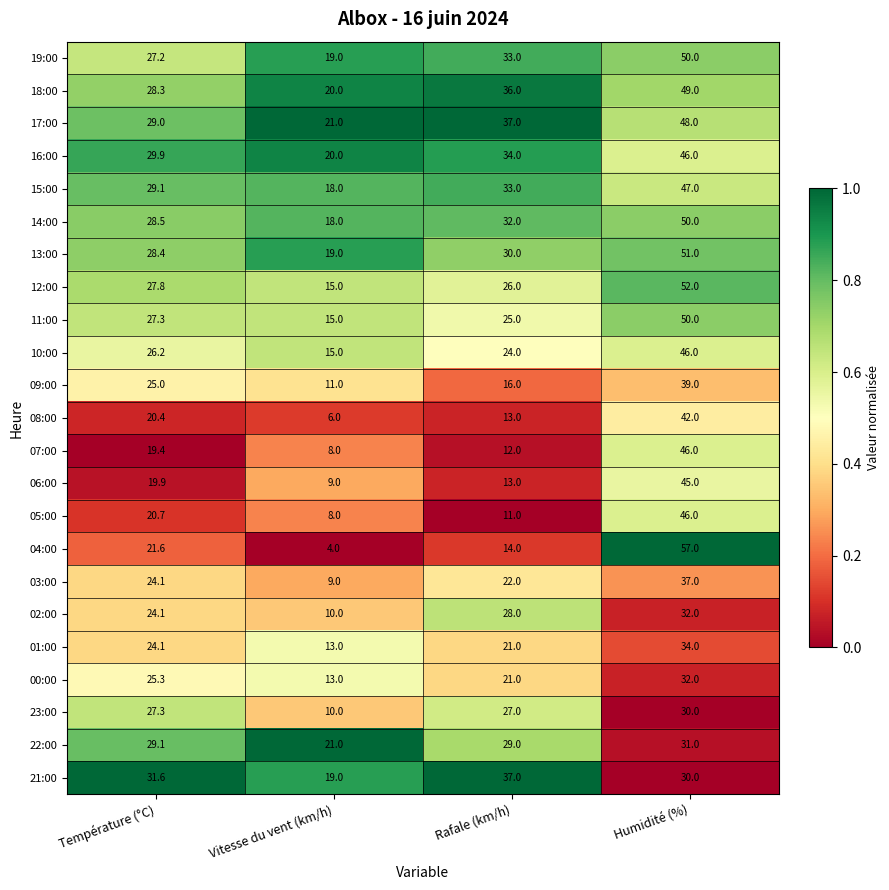

What is the spread (max minus min) of values at Température (°C)?

12.2